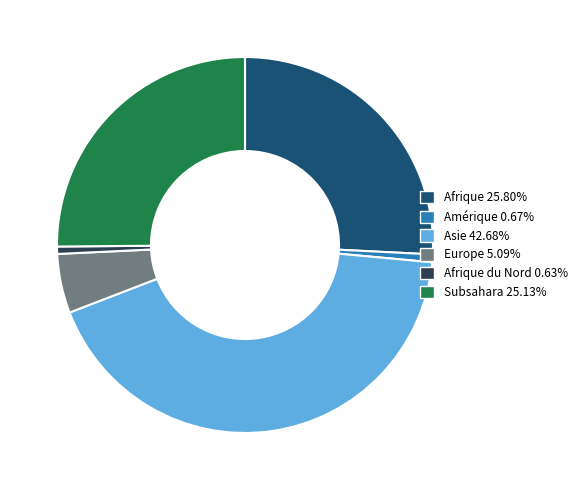

What is the ratio of the value at Afrique 25.80% to the value at Europe 5.09%?

5.1